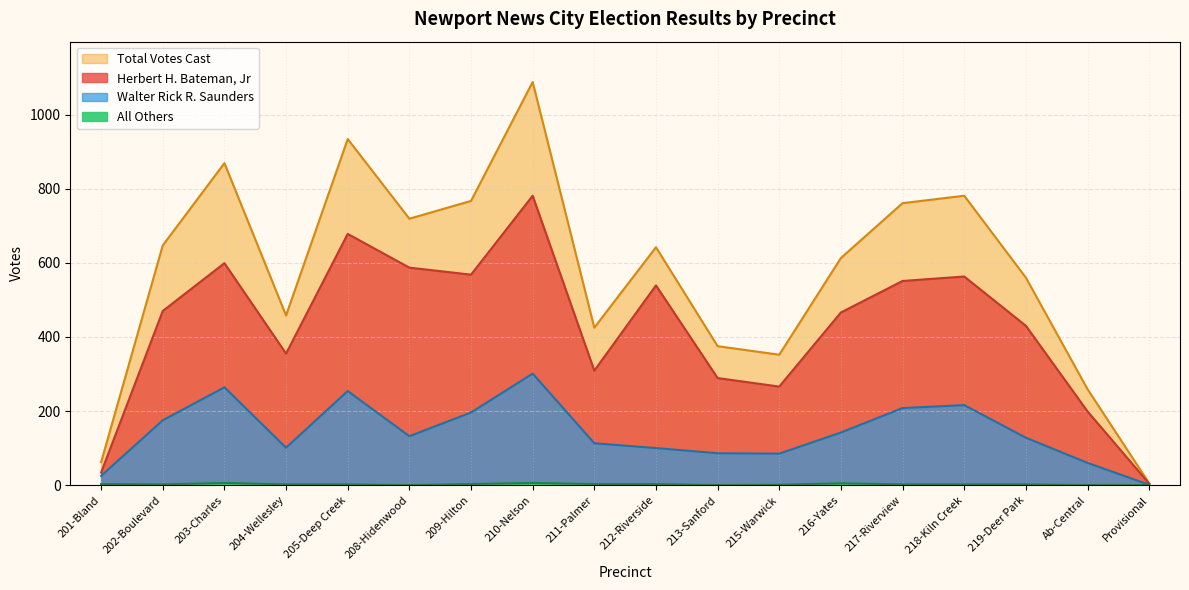

Between 215-Warwick and Ab-Central, which series saw the biggest shift?

Total Votes Cast